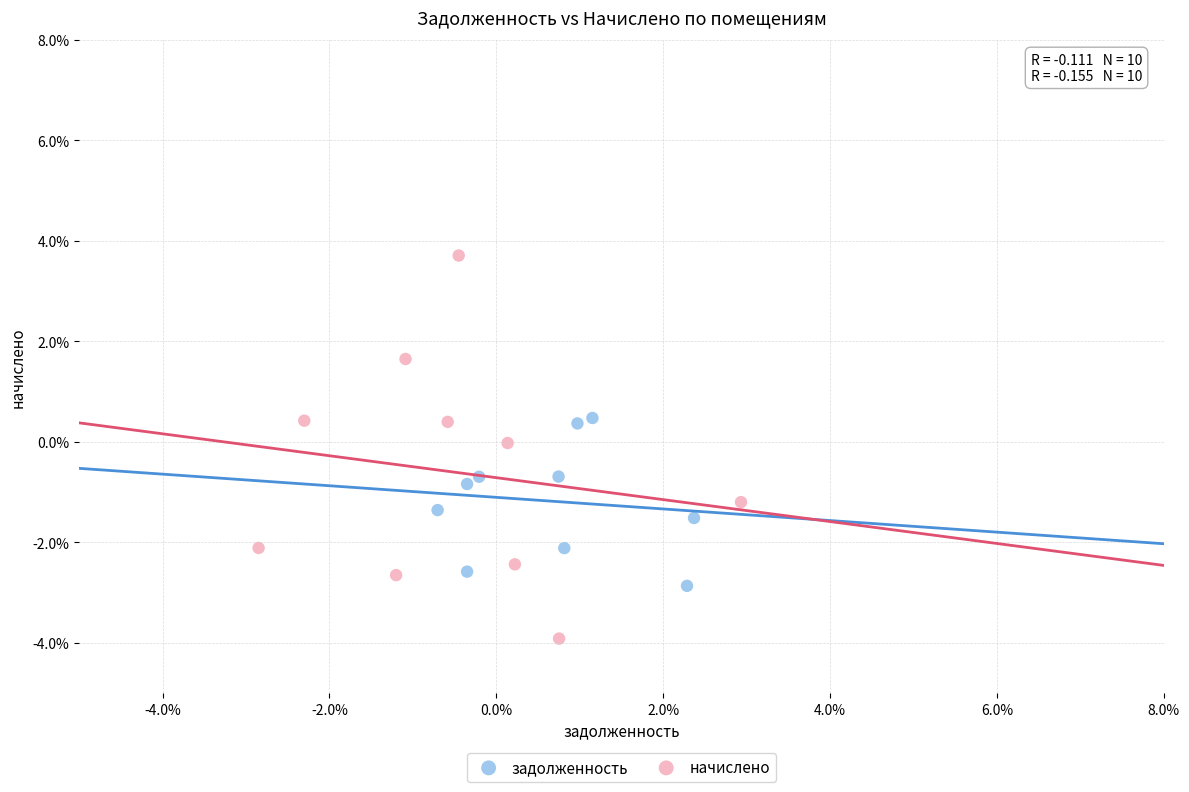

What are all the series names shown in the legend?

задолженность, начислено